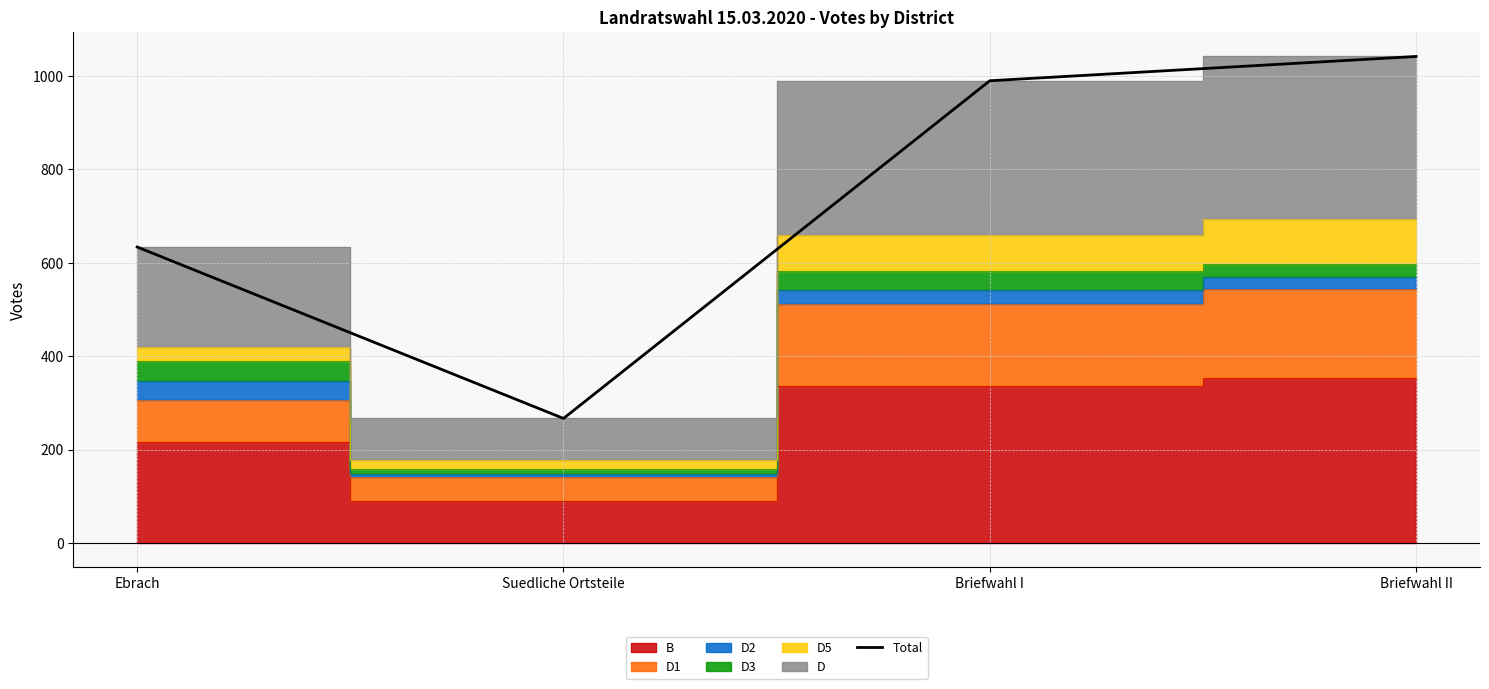

What position from the right is Ebrach?

4